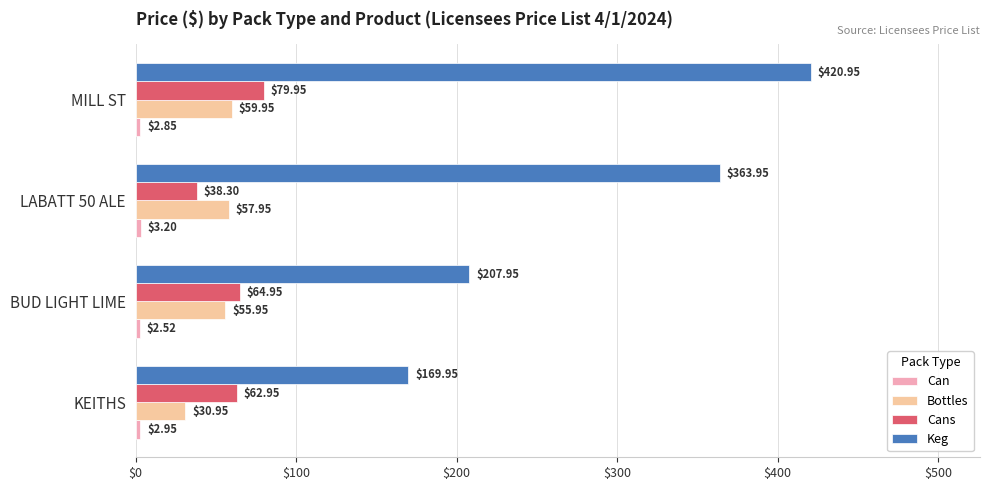

What is the difference between the maximum and minimum values in the Bottles series?

29.0